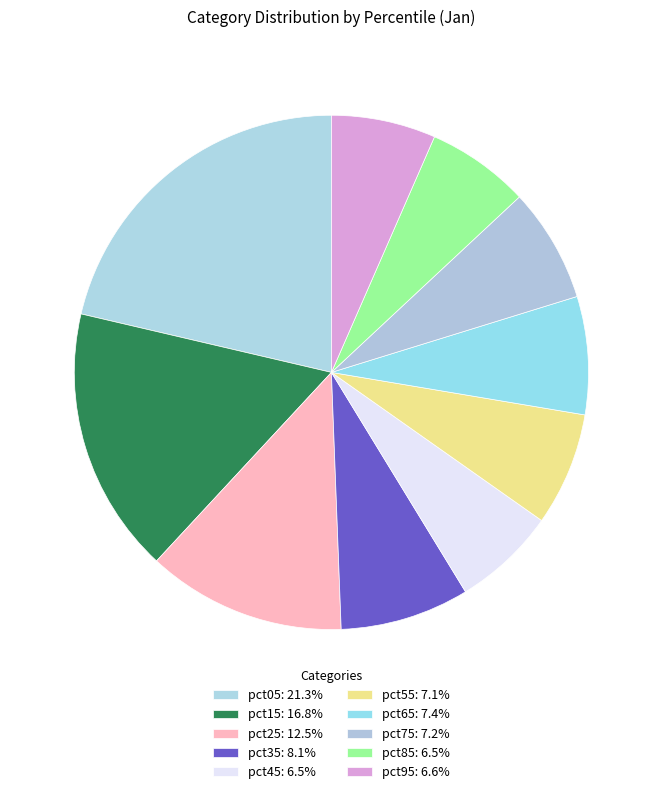

How many segments does this pie chart have?

10